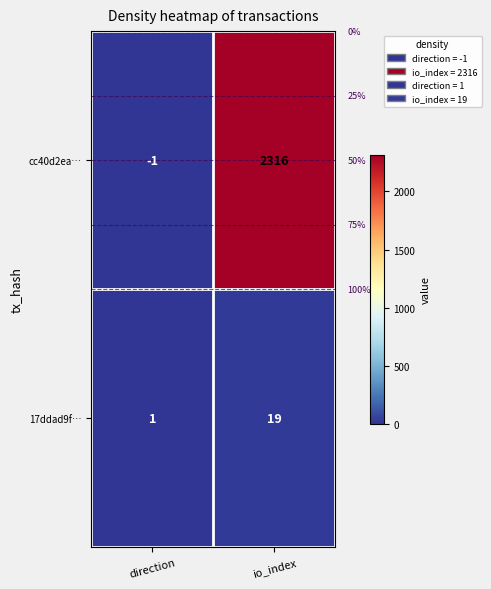

Is it true that 17ddad9f… equals 19 at io_index?

True